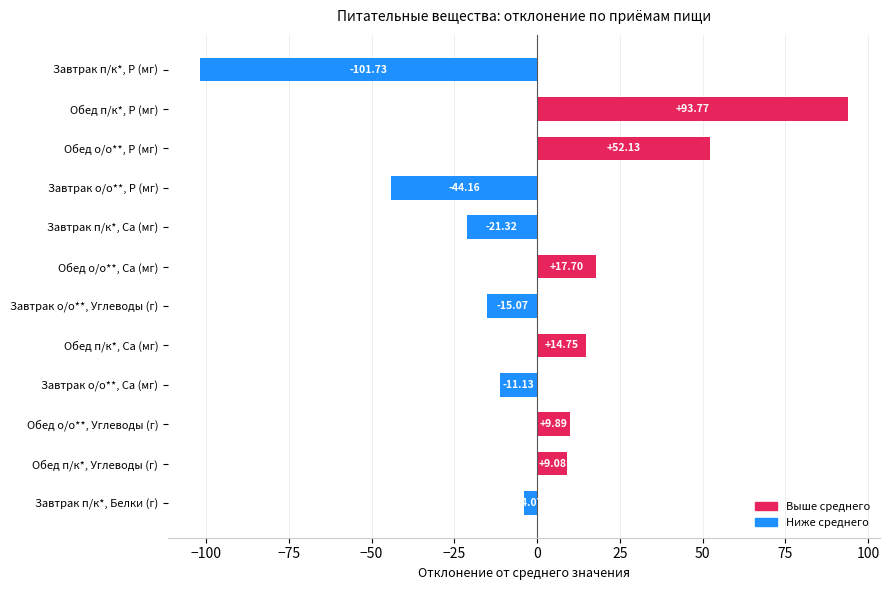

List the labels in order of value, largest first.

Обед п/к*, P (мг), Обед о/о**, P (мг), Обед о/о**, Ca (мг), Обед п/к*, Ca (мг), Обед о/о**, Углеводы (г), Обед п/к*, Углеводы (г), Завтрак п/к*, Белки (г), Завтрак о/о**, Ca (мг), Завтрак о/о**, Углеводы (г), Завтрак п/к*, Ca (мг), Завтрак о/о**, P (мг), Завтрак п/к*, P (мг)